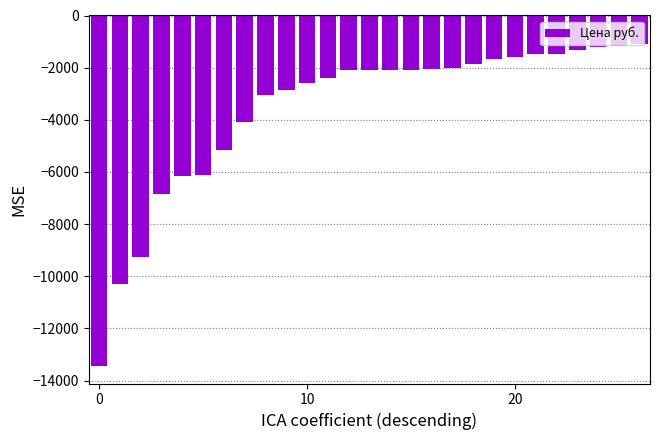

What is the smallest value displayed?

-13442.0